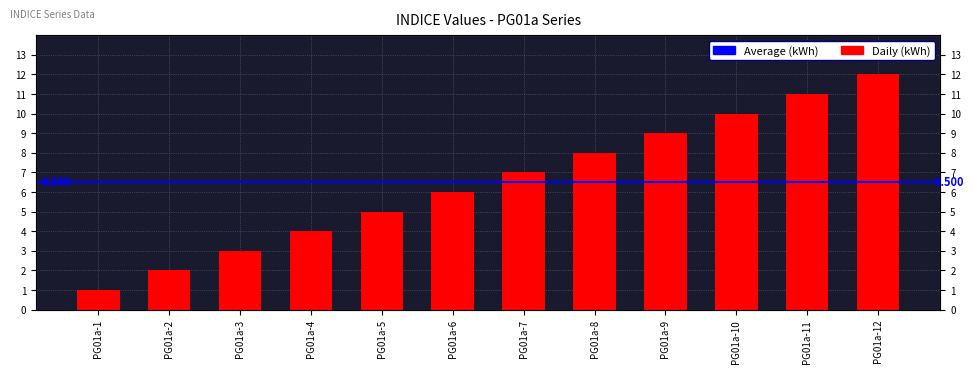

Which category has the highest value across all series?

PG01a-12